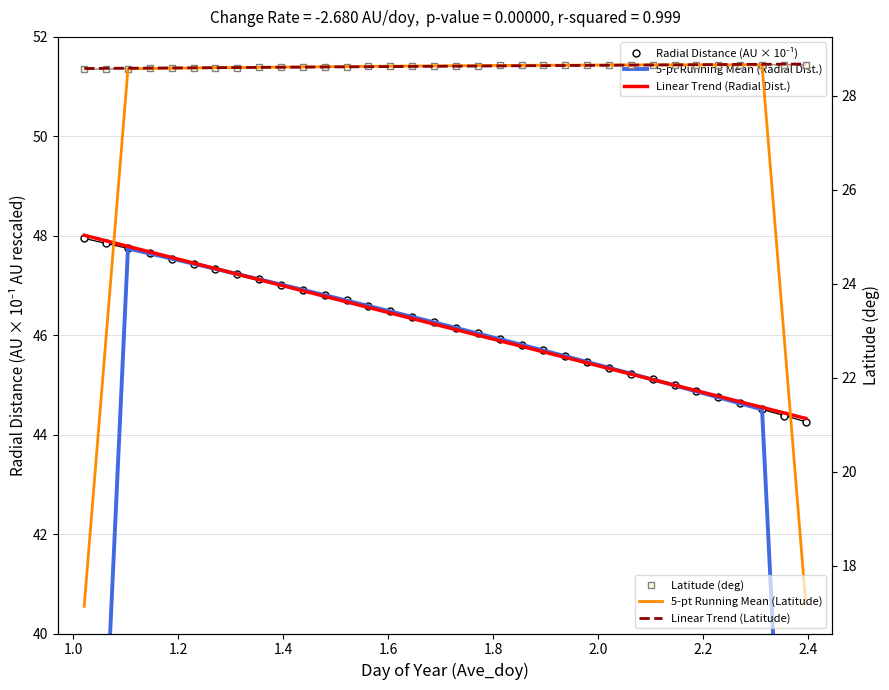

What is the average value of the 5-pt Running Mean (Radial Dist.) series?

44.5